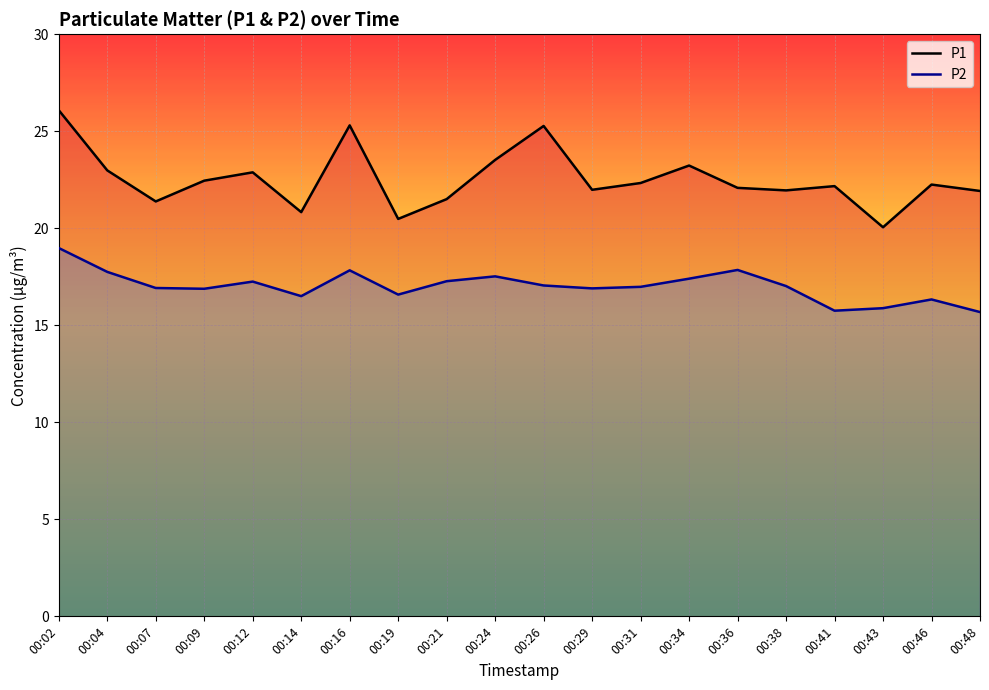

Rank the series by their average value, from highest to lowest.

P1, P2